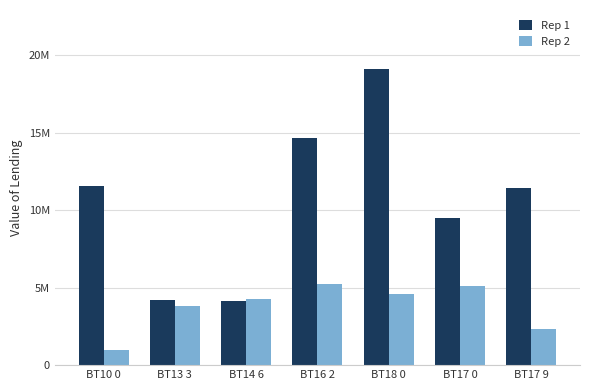

Reading left to right, extract all data points from this chart.

Rep 1: 11577519.9	4235611.4	4149667.9	14678161.6	19110360.2	9476044.1	11470597.7
Rep 2: 962732.9	3831704.8	4245369.7	5209026.0	4624107.2	5112932.3	2307724.5